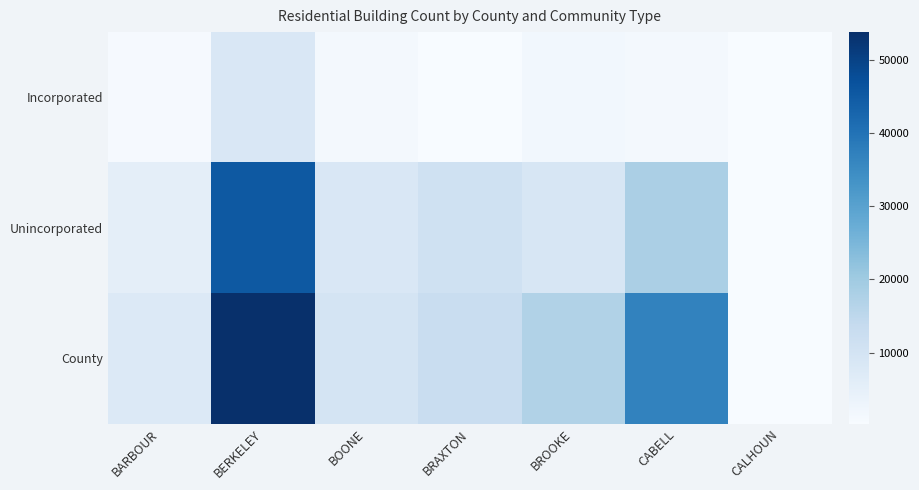

List the series in order of their peak value, highest first.

County, Unincorporated, Incorporated